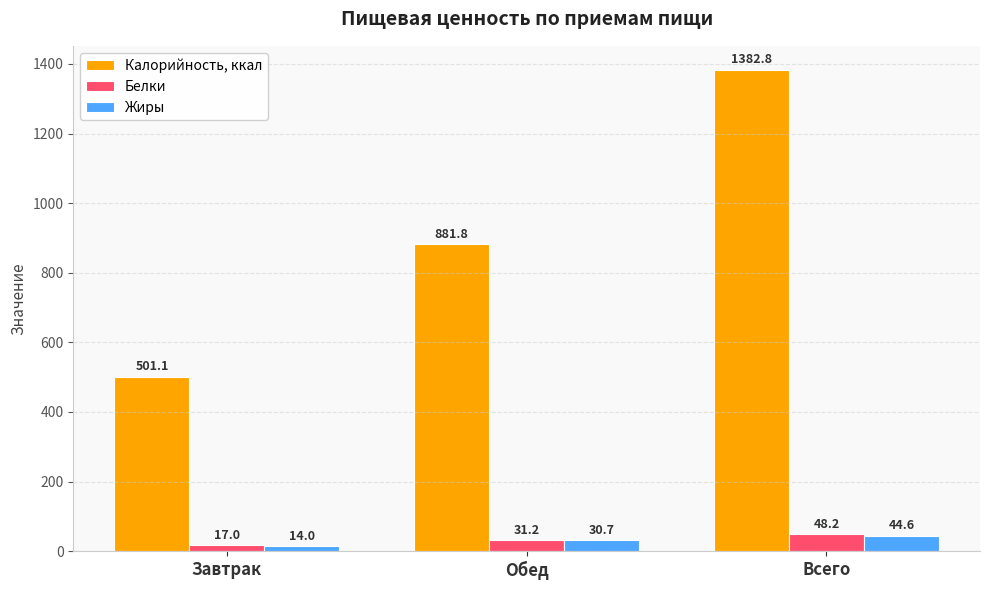

Is it true that Калорийность, ккал equals 346.3 at Всего?

False